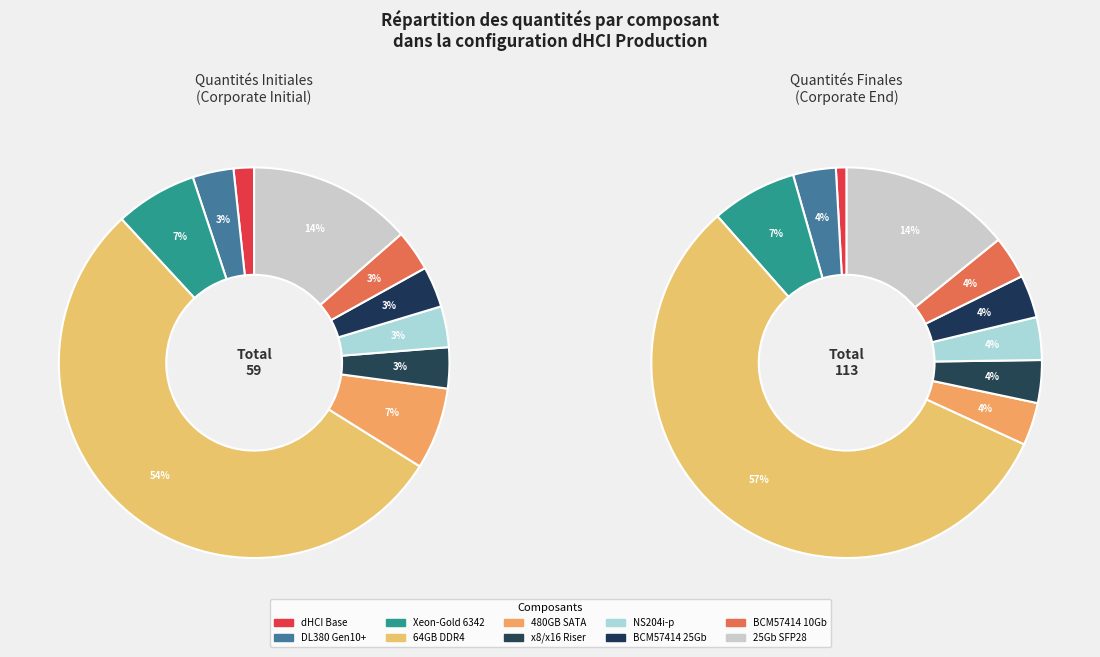

Count the number of slices in the pie.

10